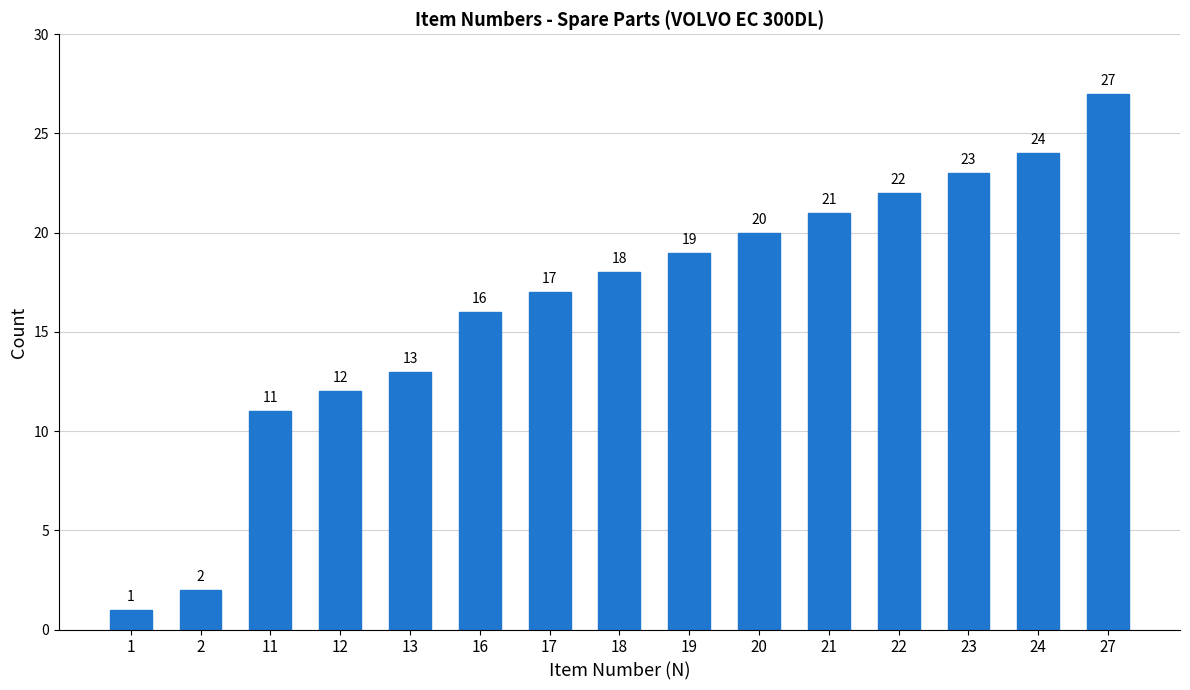

Rank the categories by value from lowest to highest.

1, 2, 11, 12, 13, 16, 17, 18, 19, 20, 21, 22, 23, 24, 27